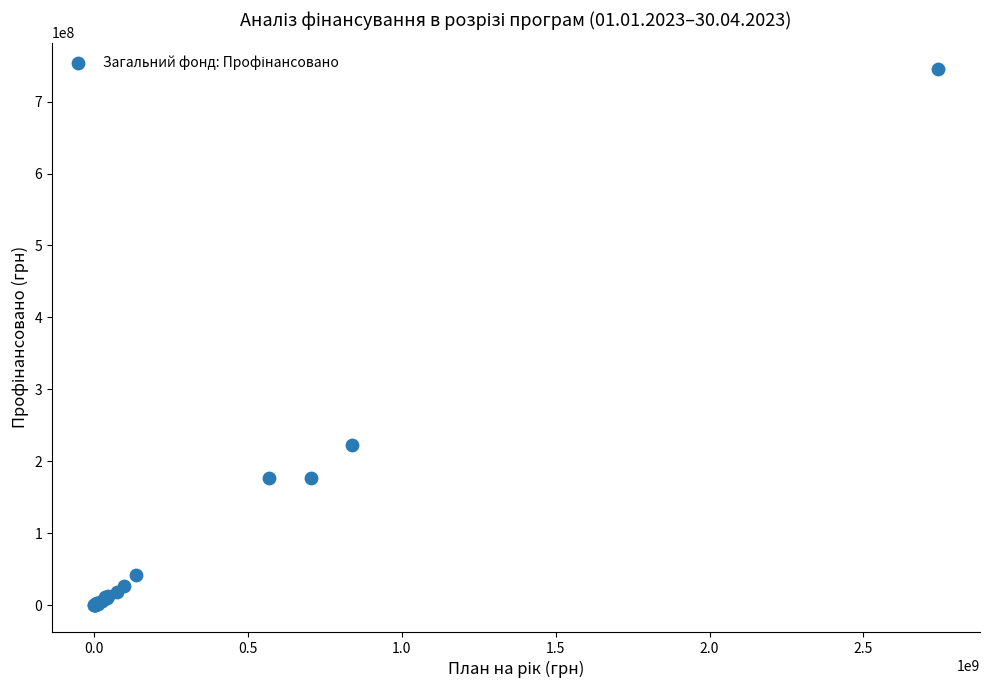

What Y value in the scatter plot is closest to 372408348?

222175191